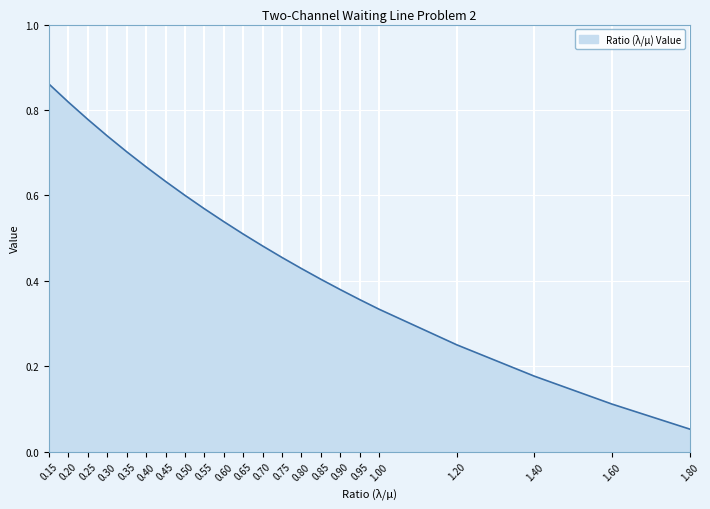

Which has a higher value, 0.70 or 0.45?

0.45